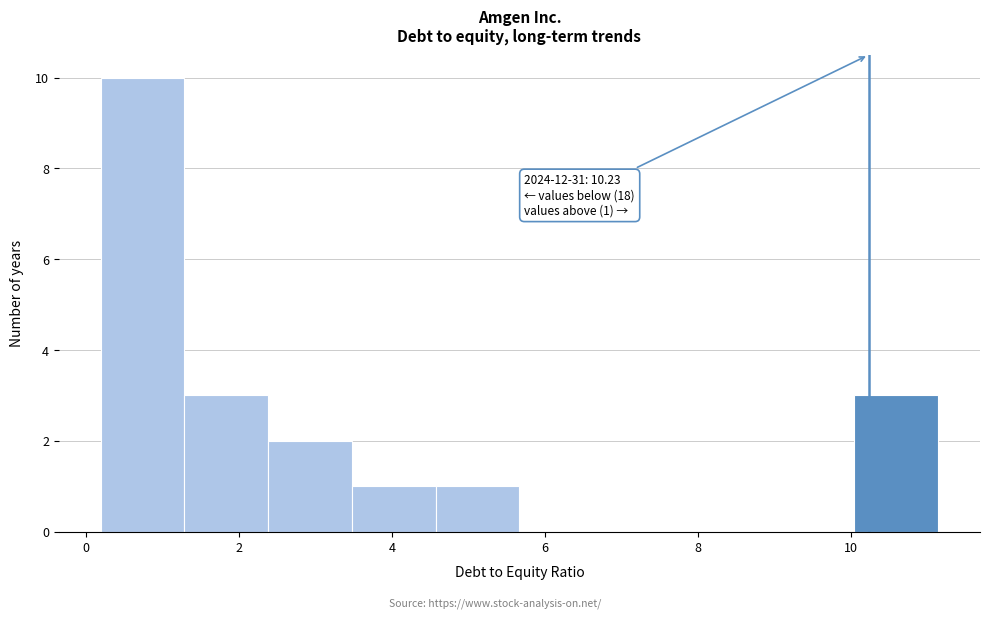

Which range on the x-axis has the tallest bar?

0.2 to 1.2